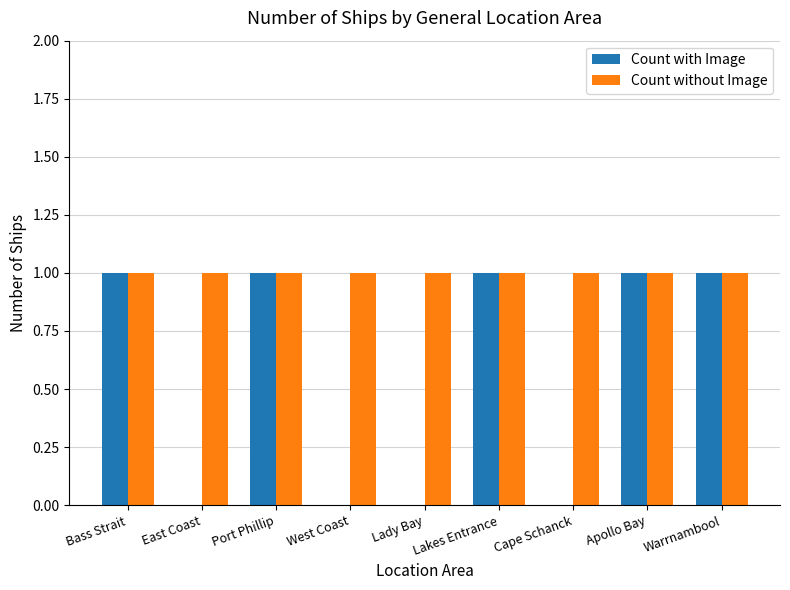

The value of Count with Image at Warrnambool is 1. True or false?

True